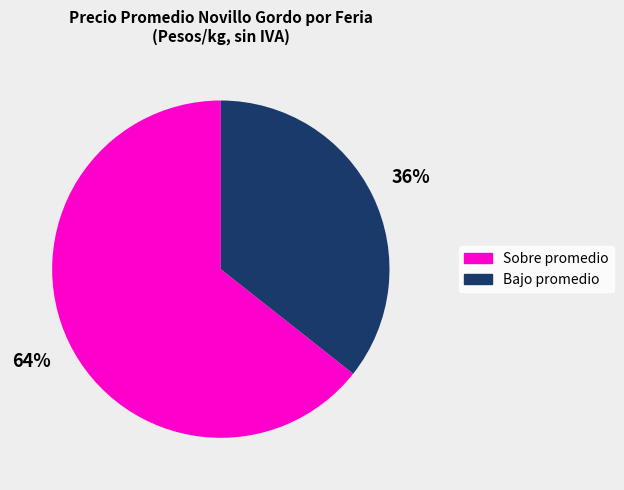

True or false: Bajo promedio accounts for 44% of the total.

False